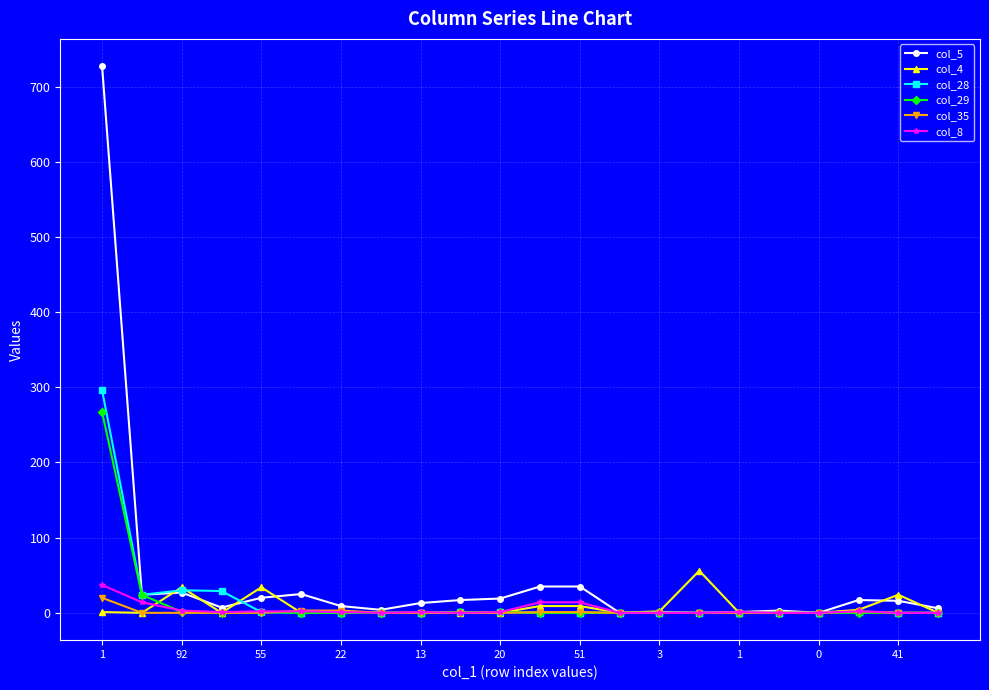

Which series has the widest spread of values?

col_5